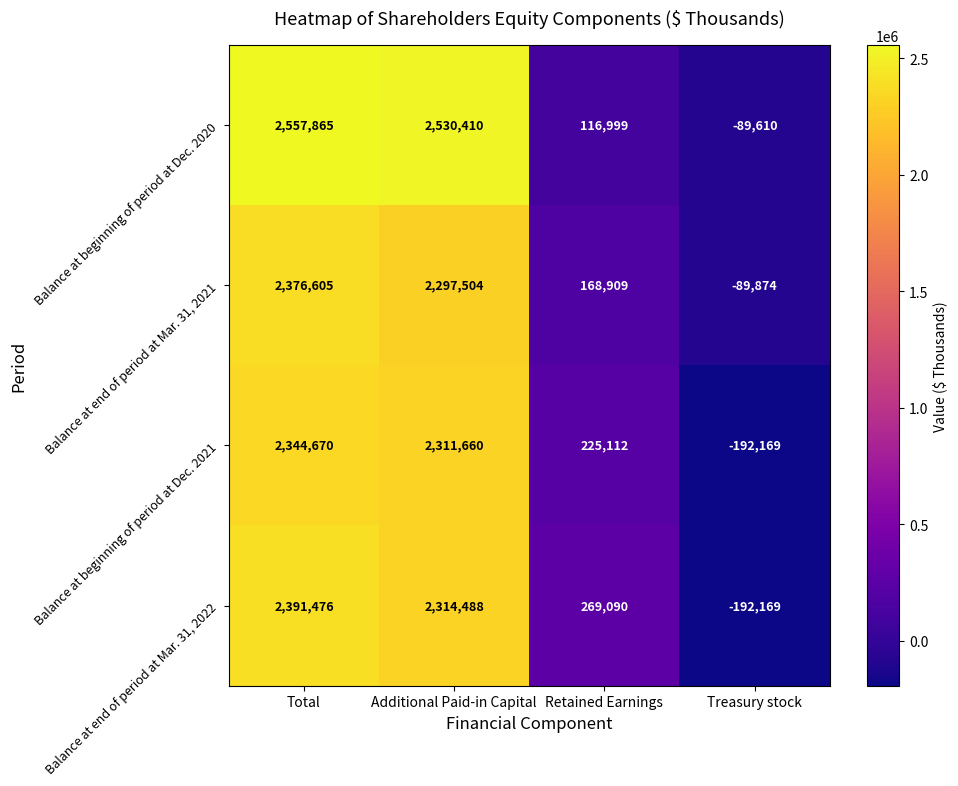

Rank the series by their maximum value, from lowest to highest.

Balance at beginning of period at Dec. 2021, Balance at end of period at Mar. 31, 2021, Balance at end of period at Mar. 31, 2022, Balance at beginning of period at Dec. 2020